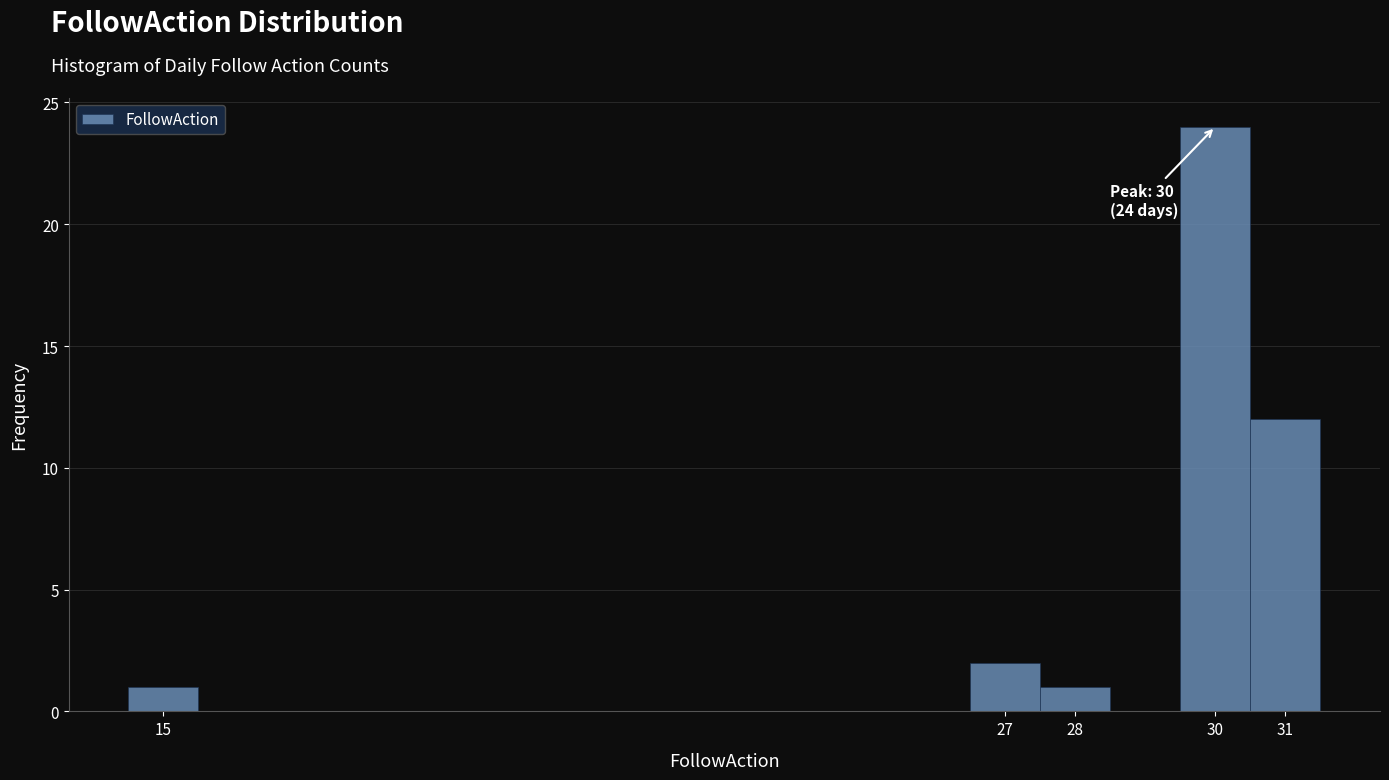

Which range on the x-axis has the tallest bar?

29.5 to 30.5